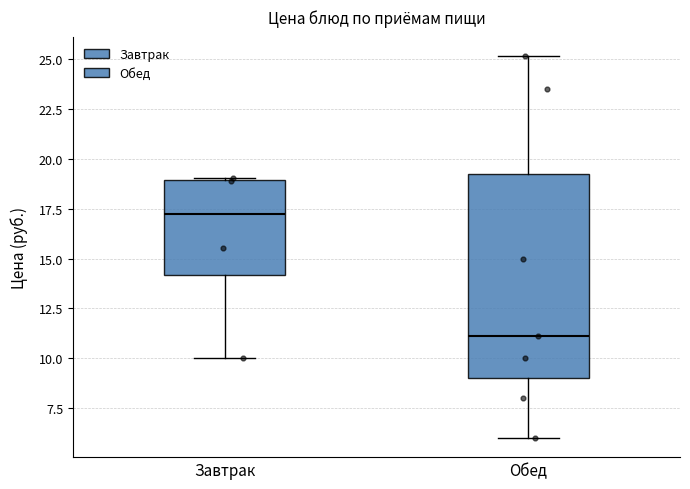

Which box is the tallest, from its lower edge to its upper edge?

Обед